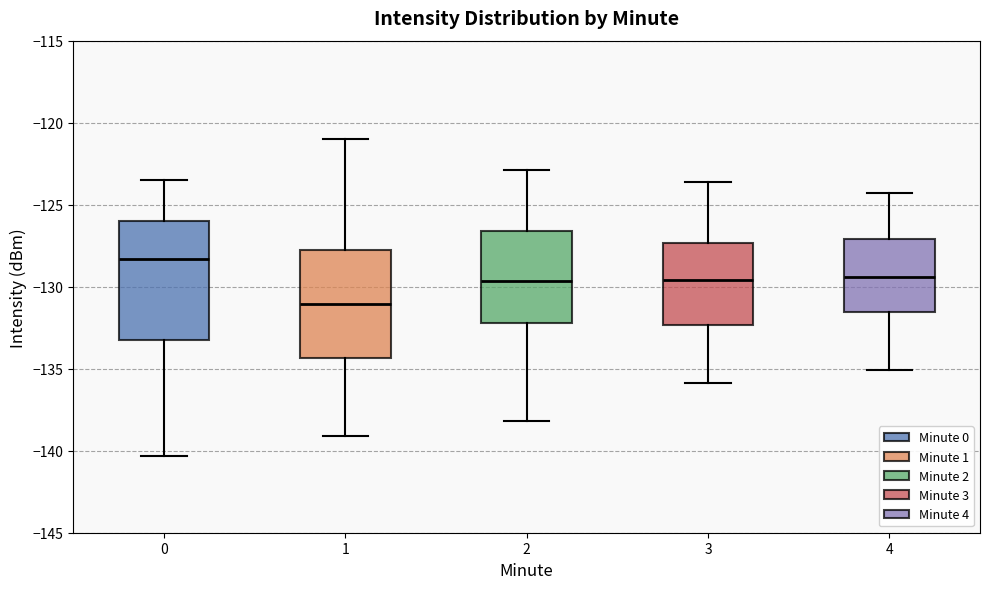

Which box has the highest median line?

0